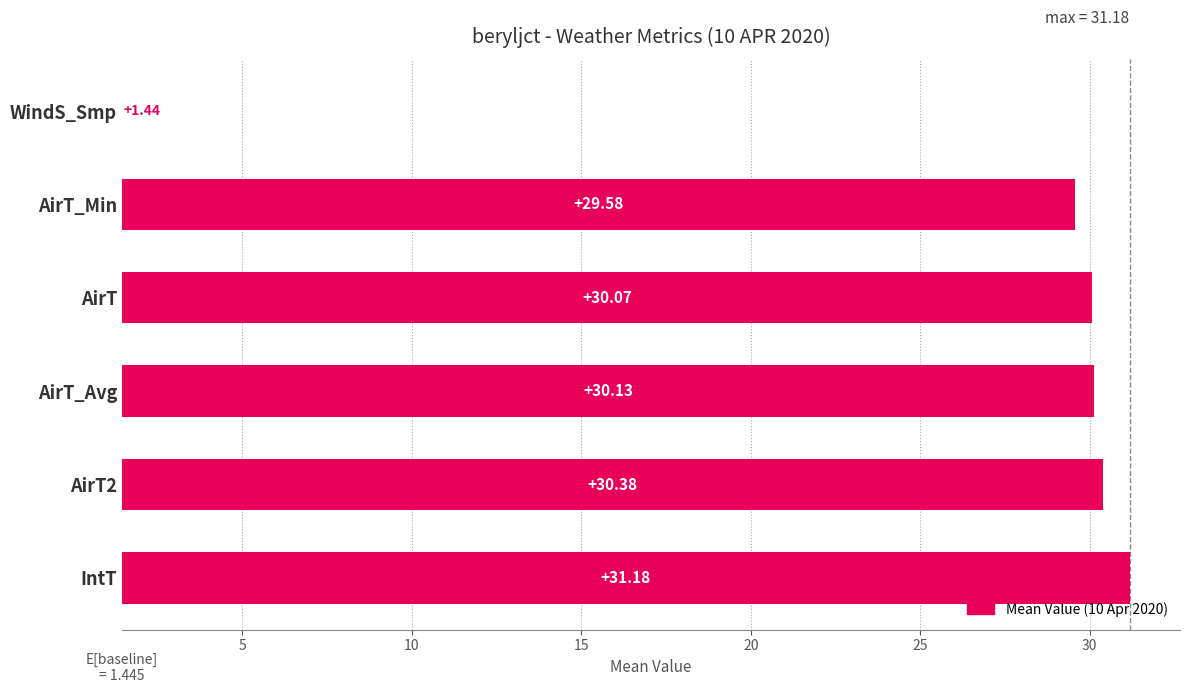

What is the difference between the second highest and second lowest values?

0.8